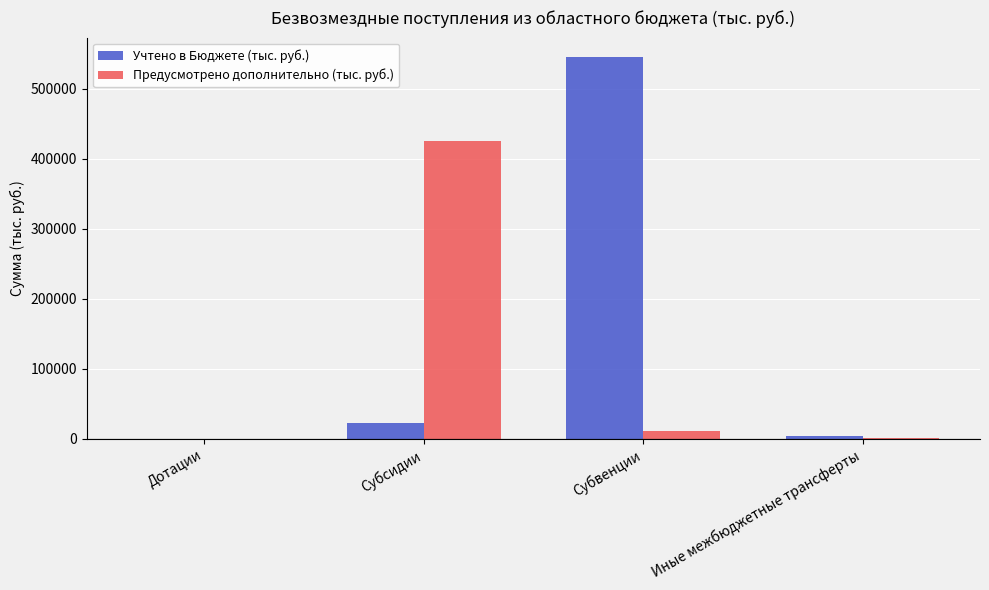

What is the sum of all Учтено в Бюджете (тыс. руб.) values?

570647.0